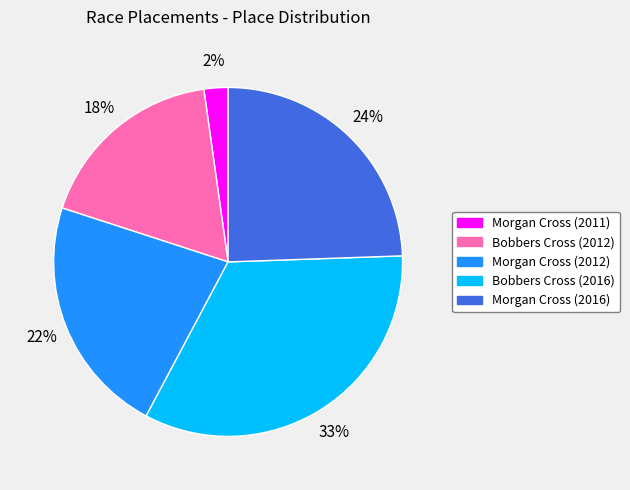

To the nearest percent, what is the average slice percentage?

20%